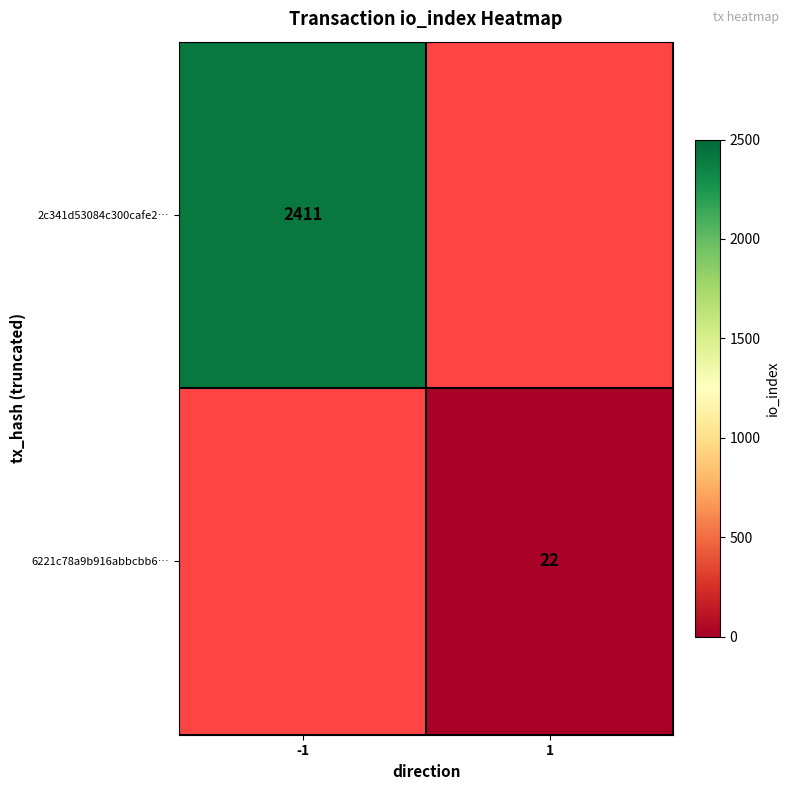

Is it true that 6221c78a9b916abbcbb6… equals 22 at 1?

True